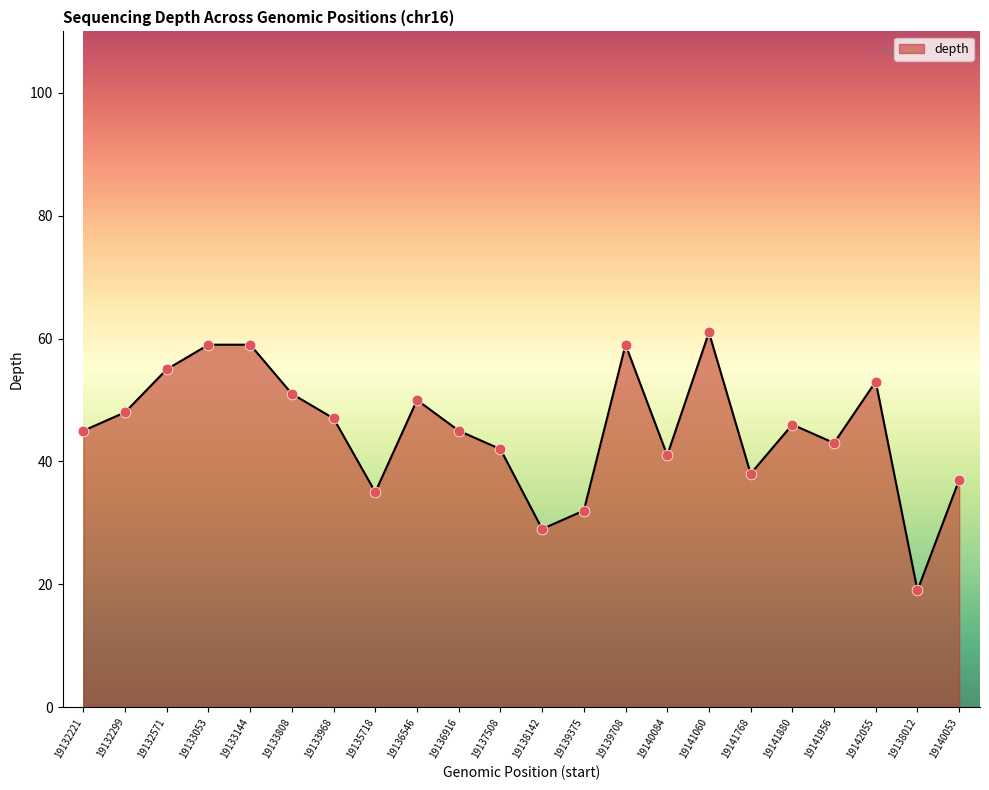

What is the ratio of the value at 19136546 to the value at 19137508?

1.2